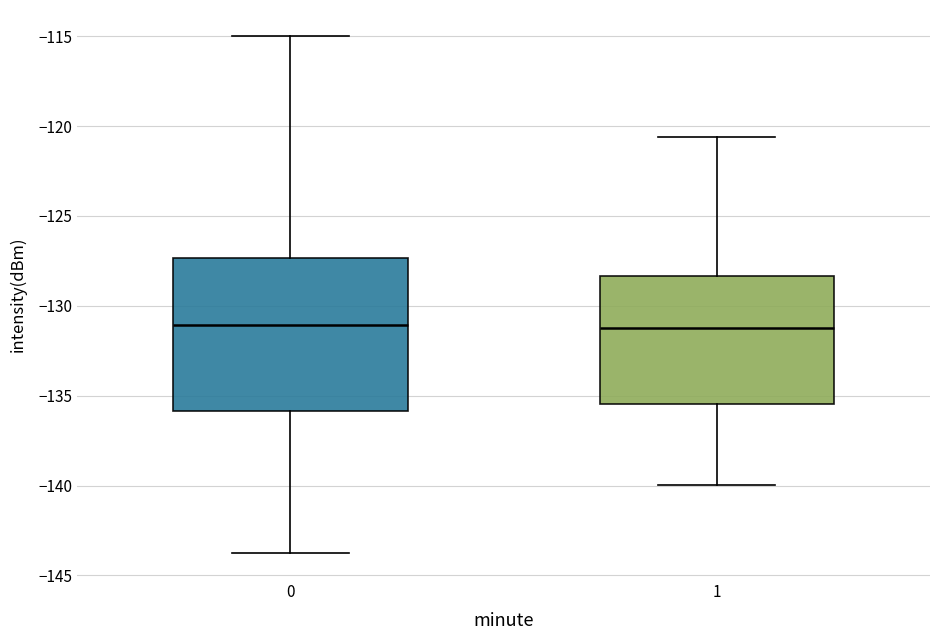

Which box is the tallest, from its lower edge to its upper edge?

0